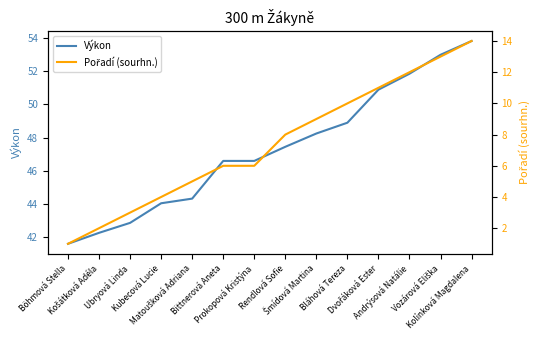

How many lines are shown in the chart?

2